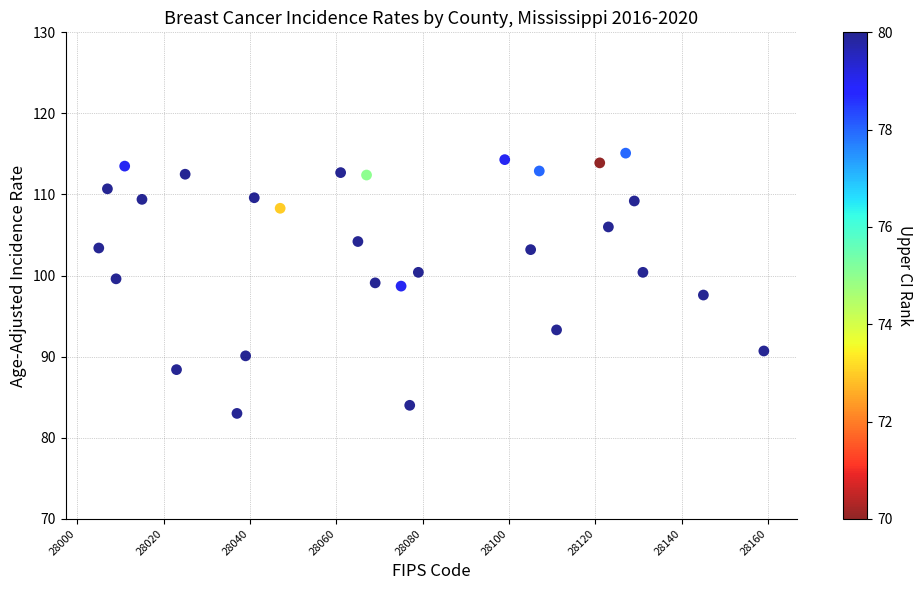

What is the range of Y values (max minus min)?

32.1